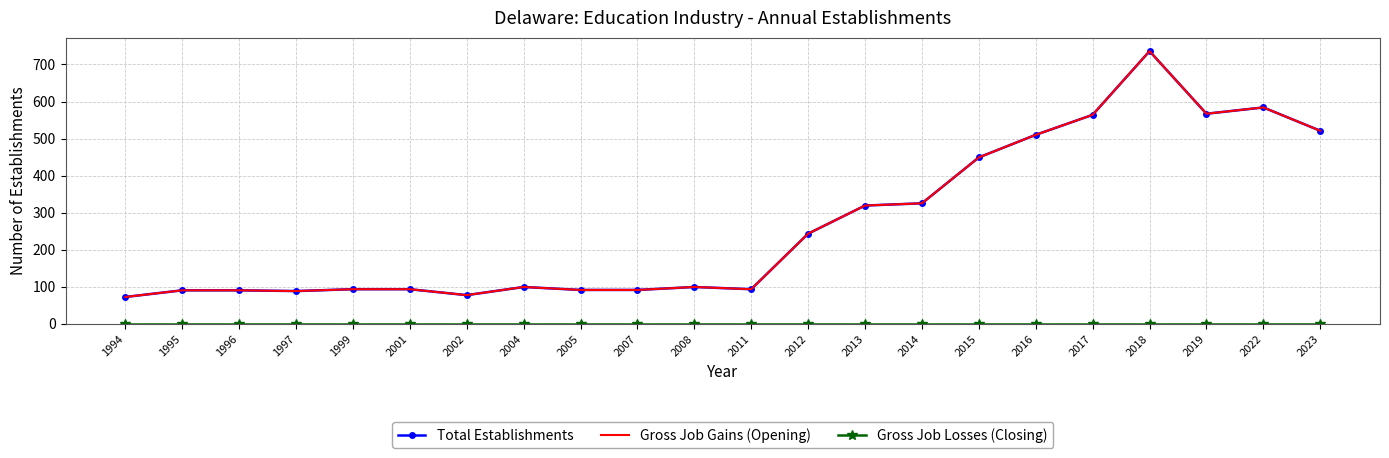

Which has a higher value, 1994 or 1996?

1996